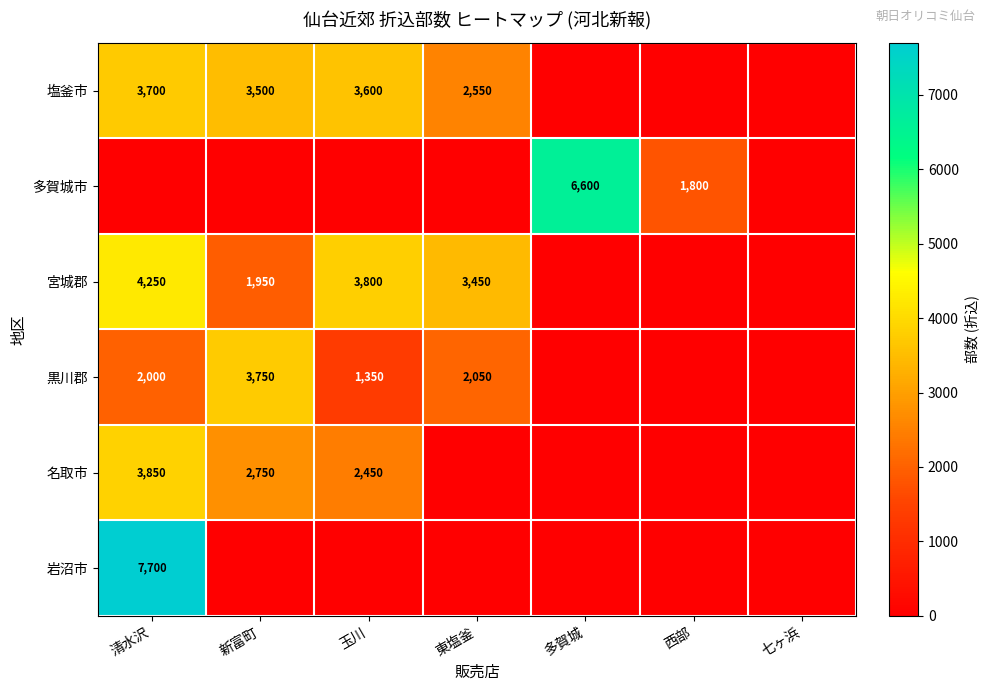

How many distinct data groups are displayed?

6